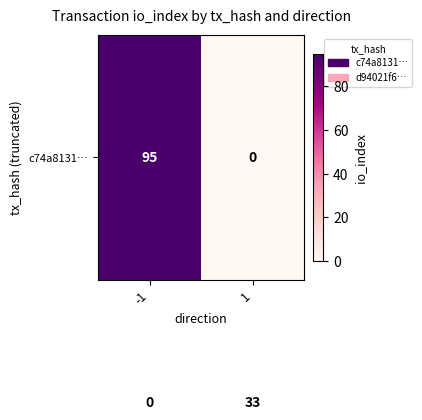

What is the greatest value displayed?

95